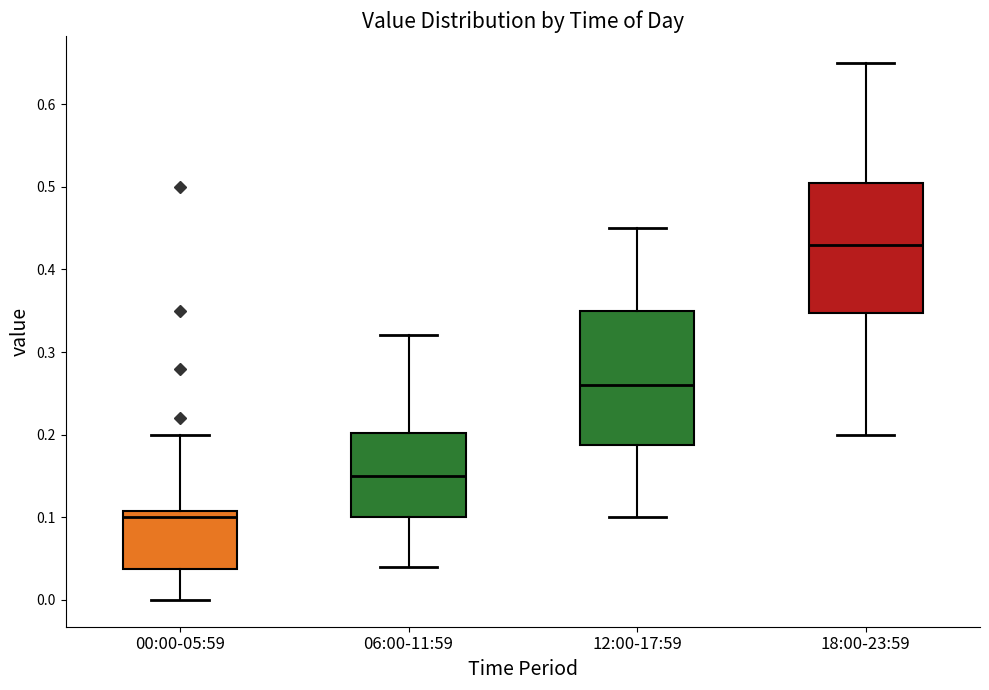

Reading left to right, read every box against the y-axis: the position of its median line, the range the box covers, and the ends of its whiskers. The values are not printed on the chart, so give them approximately, as read against the axis.

00:00-05:59: median 0.10, box 0.04 to 0.11, whiskers 0.00 to 0.20
06:00-11:59: median 0.15, box 0.10 to 0.20, whiskers 0.04 to 0.32
12:00-17:59: median 0.26, box 0.19 to 0.35, whiskers 0.10 to 0.45
18:00-23:59: median 0.43, box 0.35 to 0.51, whiskers 0.20 to 0.65